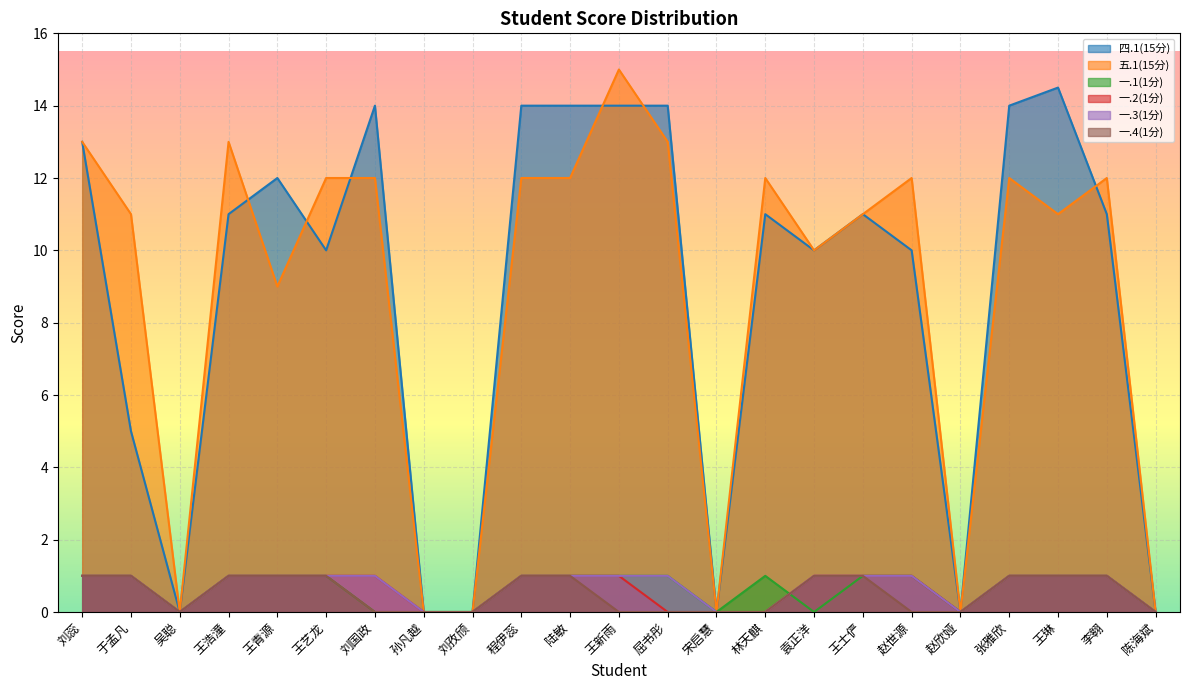

Where is the first local minimum for 五.1(15分)?

吴聪